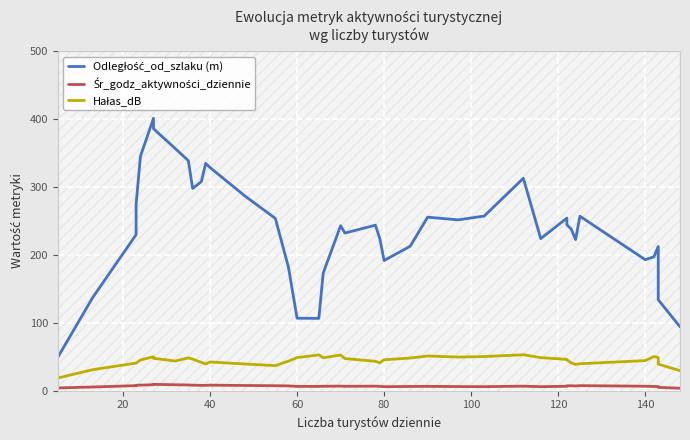

True or false: Odległość_od_szlaku (m) and Hałas_dB intersect in this chart.

False